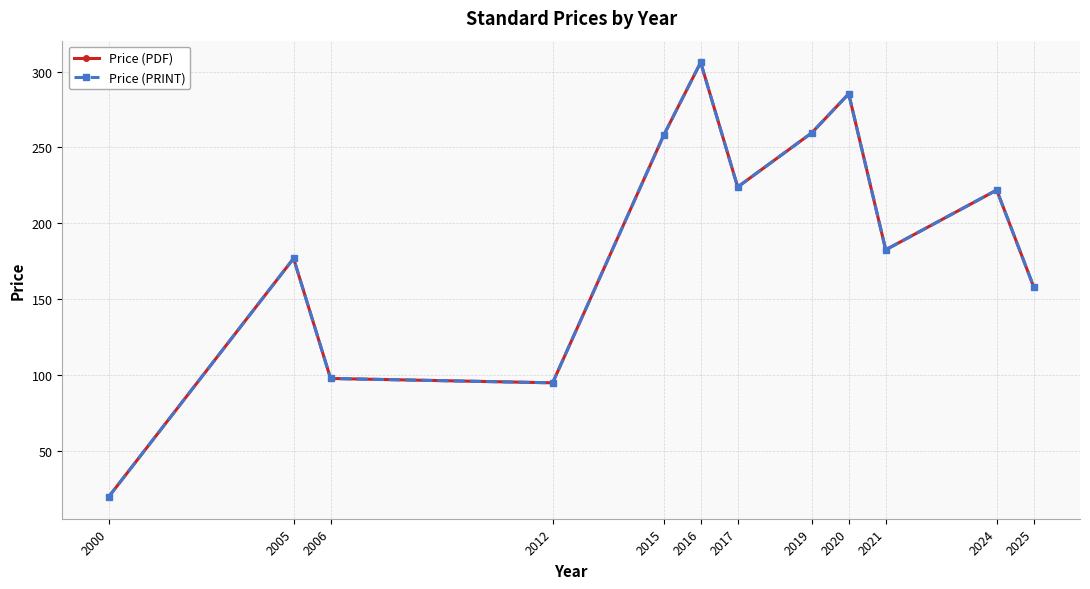

Is this an area chart (filled region under the line)?

No